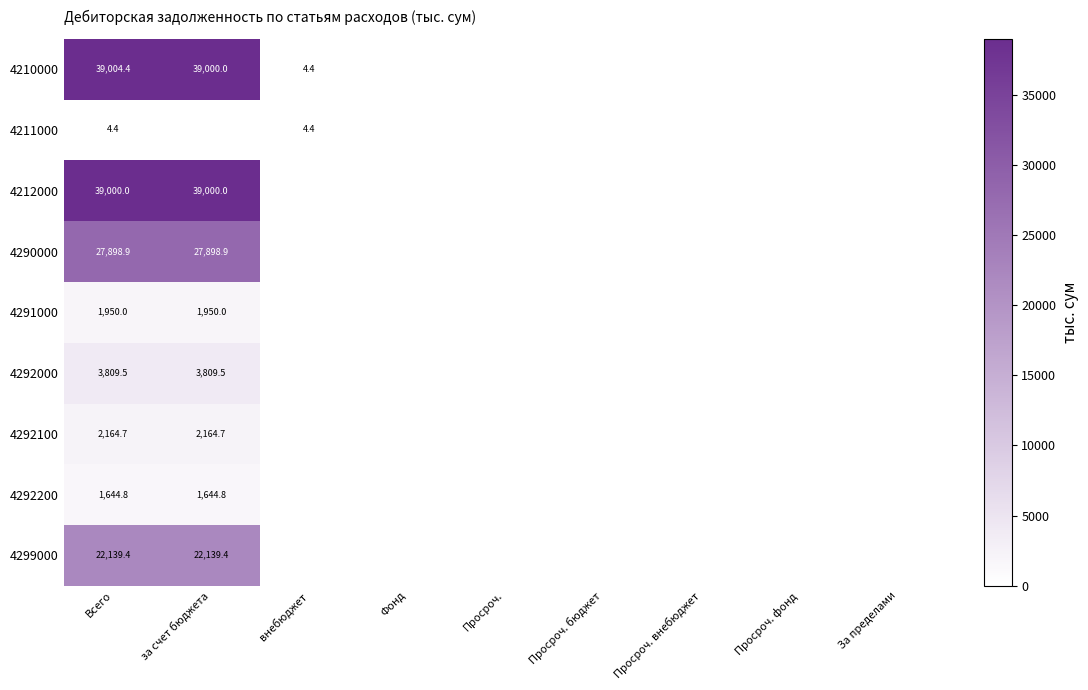

What is the total value across all series at за счет бюджета?

137607.3